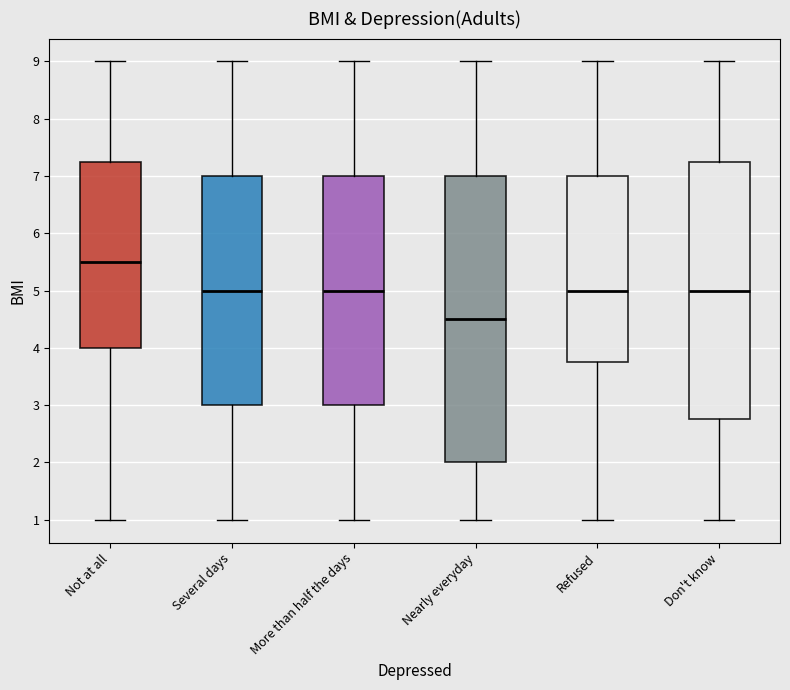

Which box's median line is the lowest?

Nearly everyday